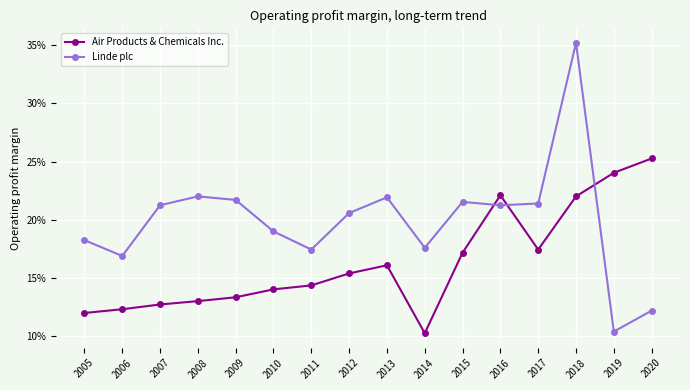

At how many categories does at least one series exceed 0?

16